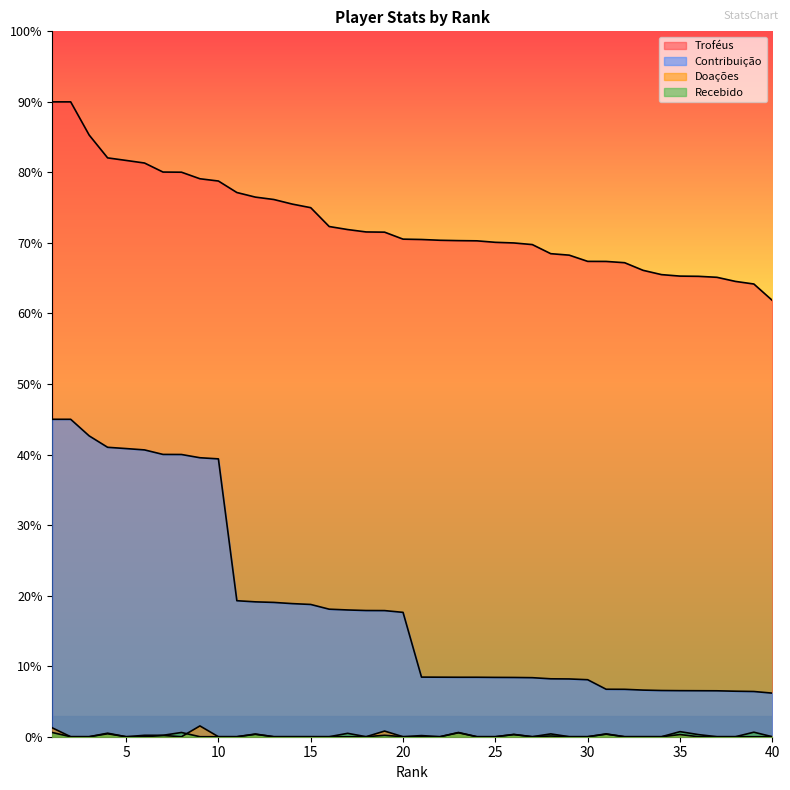

True or false: Doações has a value of -67 at 37.

False